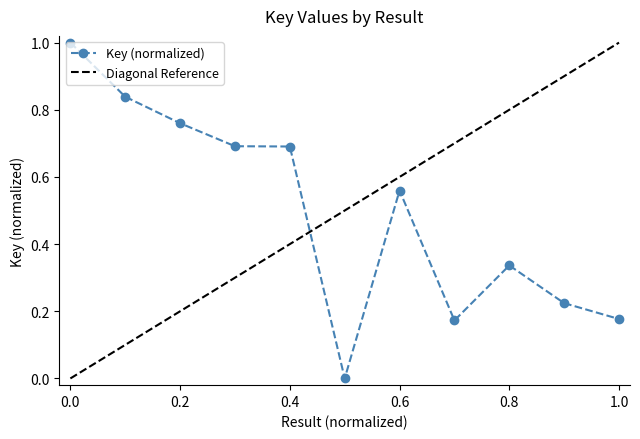

How many data points are above 0?

10